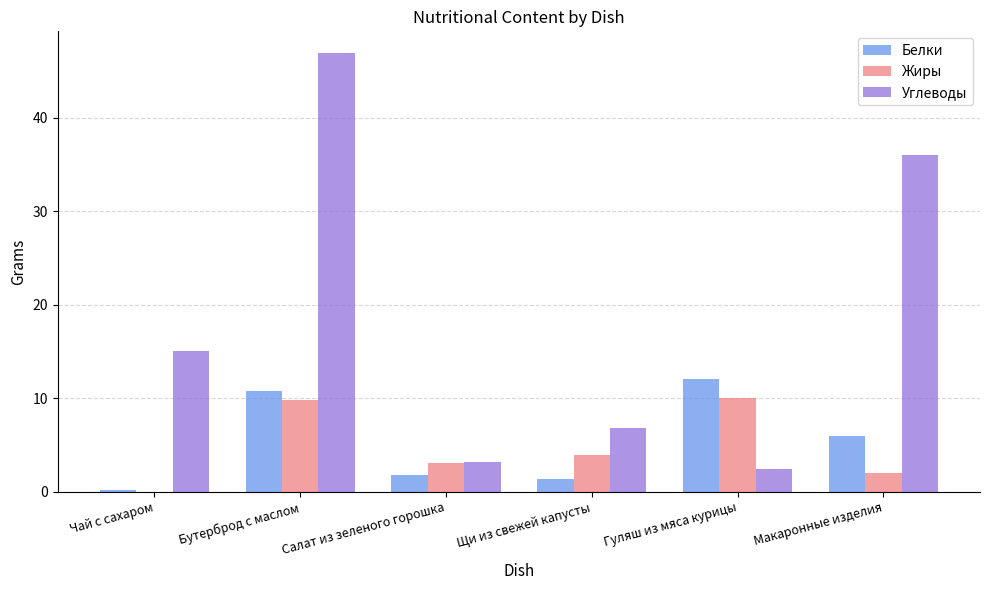

What is the sum of all Жиры values?

28.9